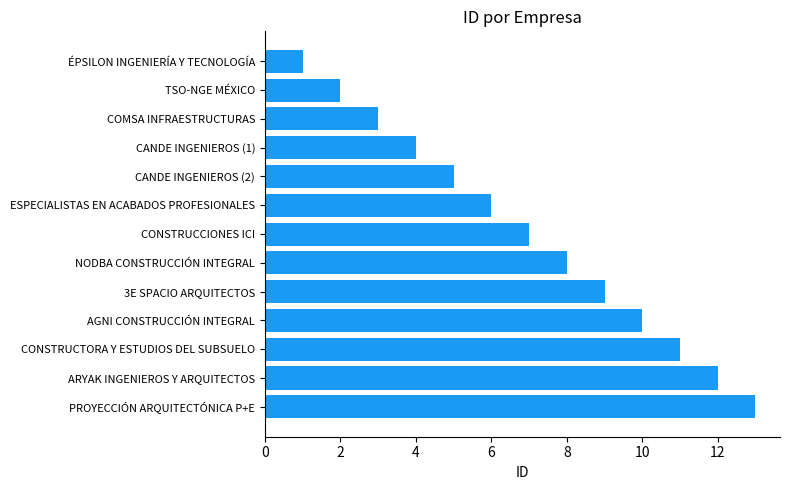

What position from the bottom is ARYAK INGENIEROS Y ARQUITECTOS?

2